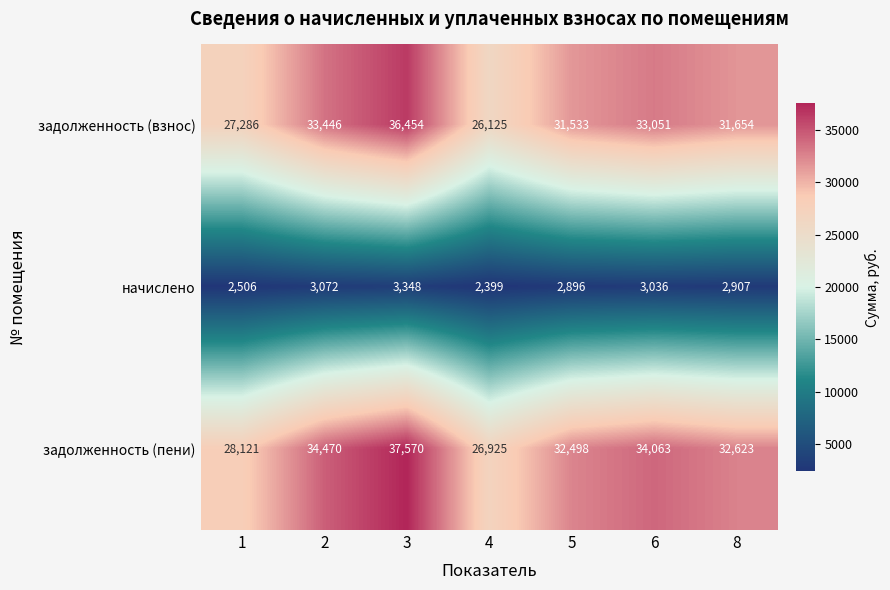

Between 5 and 6, which series saw the biggest shift?

задолженность (пени)